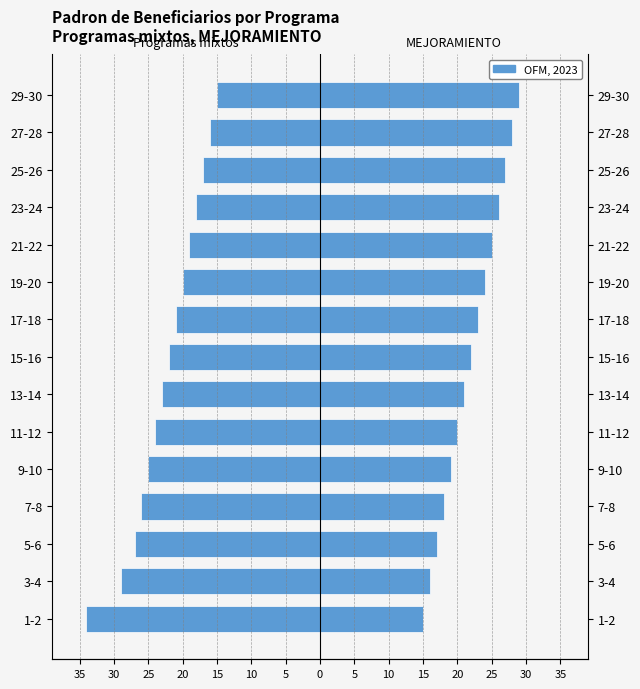

True or false: MEJORAMIENTO has a value of 30 at 13-14.

False